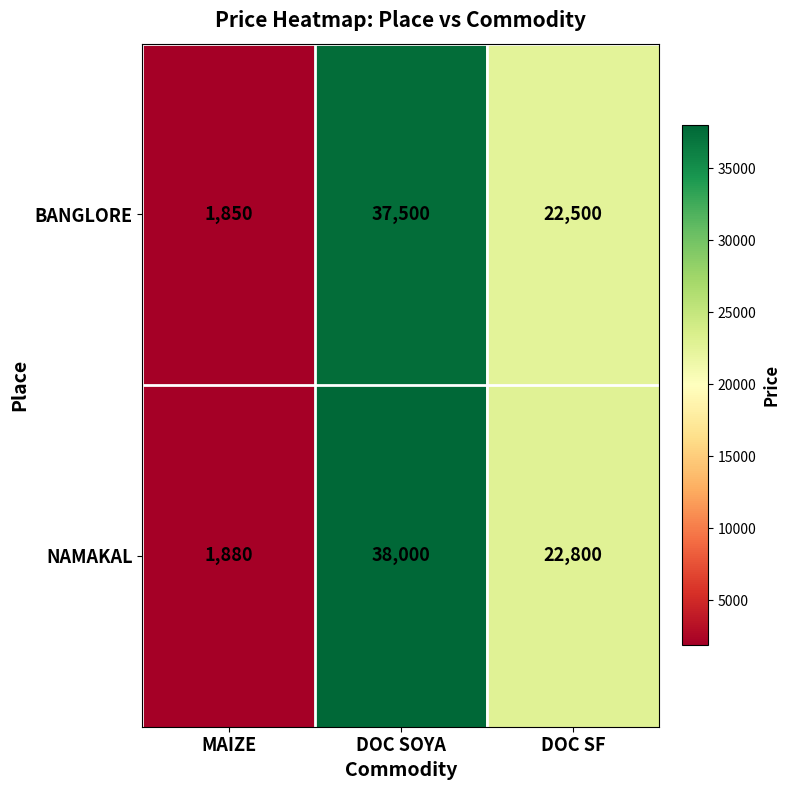

At which label is NAMAKAL closest to 19940?

DOC SF